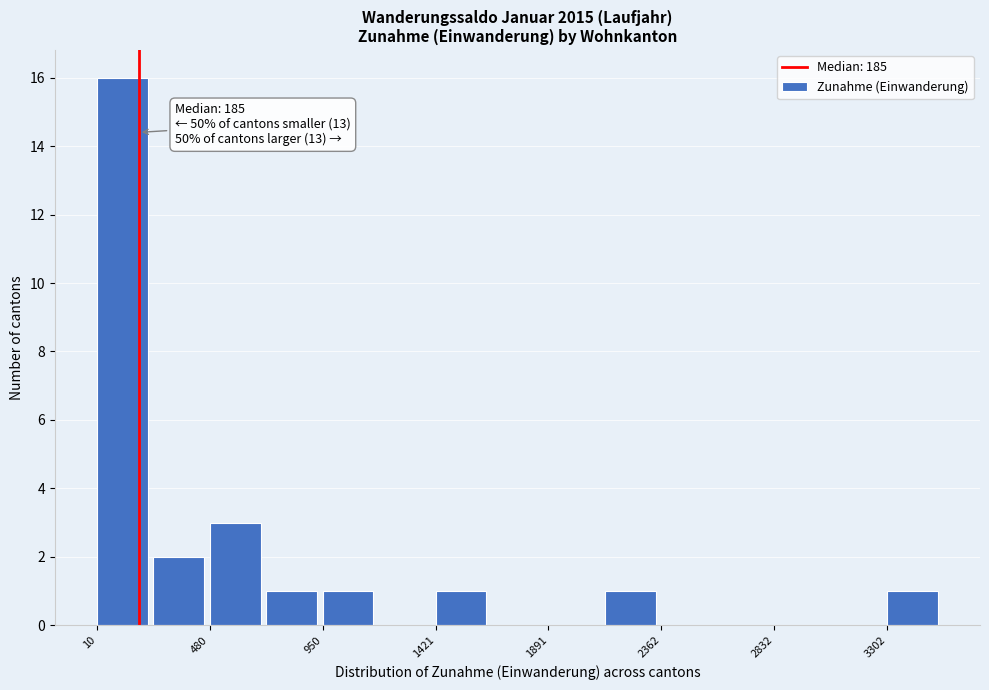

Which range on the x-axis has the tallest bar?

0 to 250